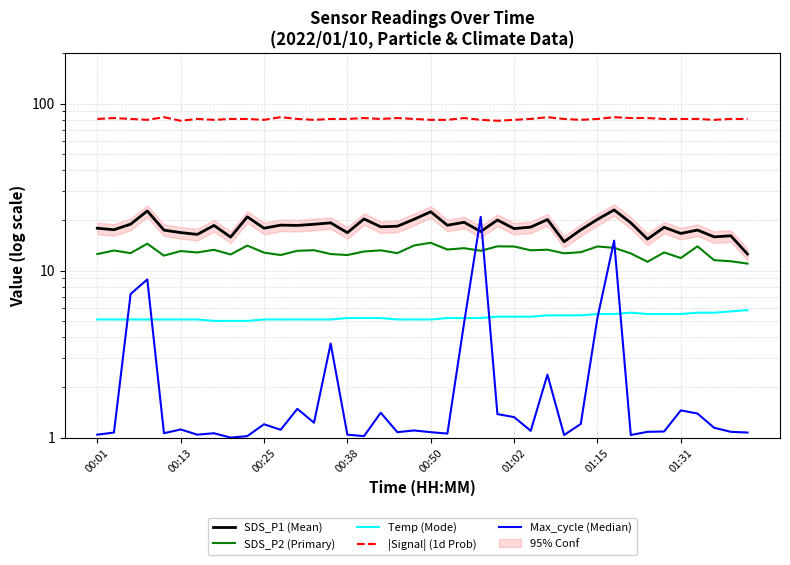

What is the sum of all SDS_P2 (Primary) values?

520.2